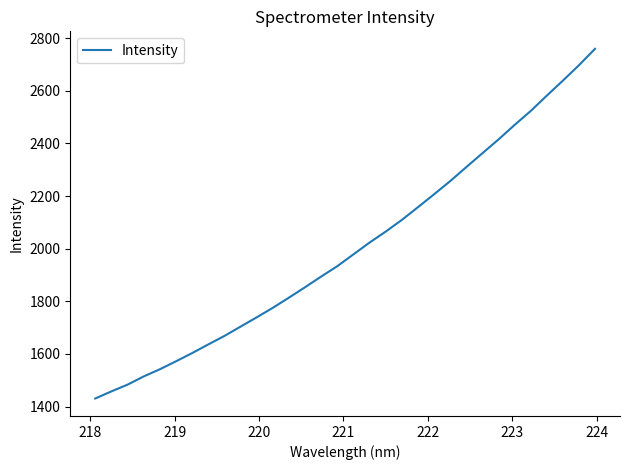

What is the smallest value displayed?

1430.7